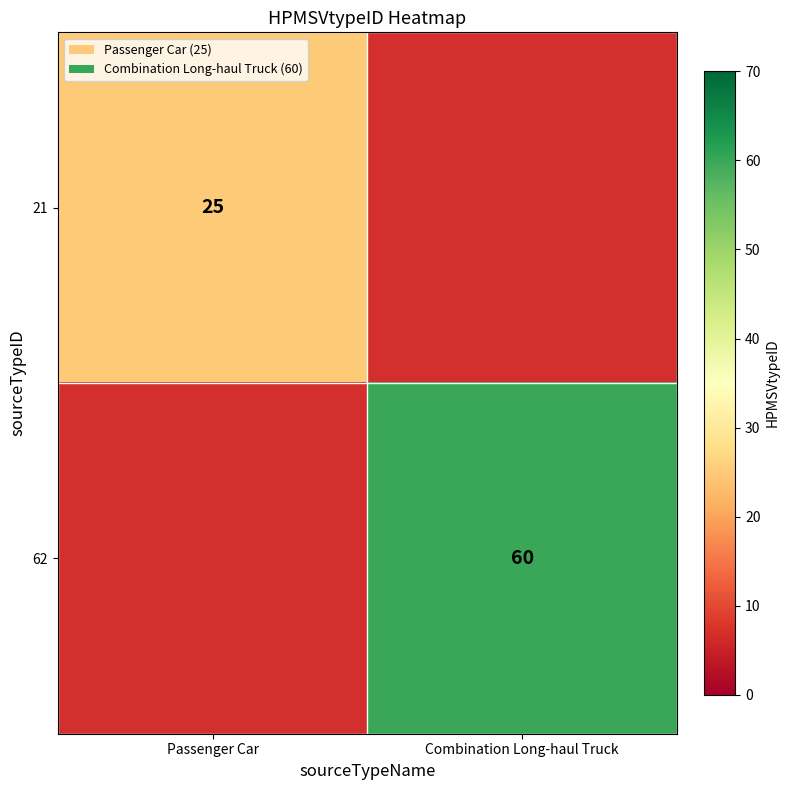

Is it true that 62 equals 60 at Combination Long-haul Truck?

True